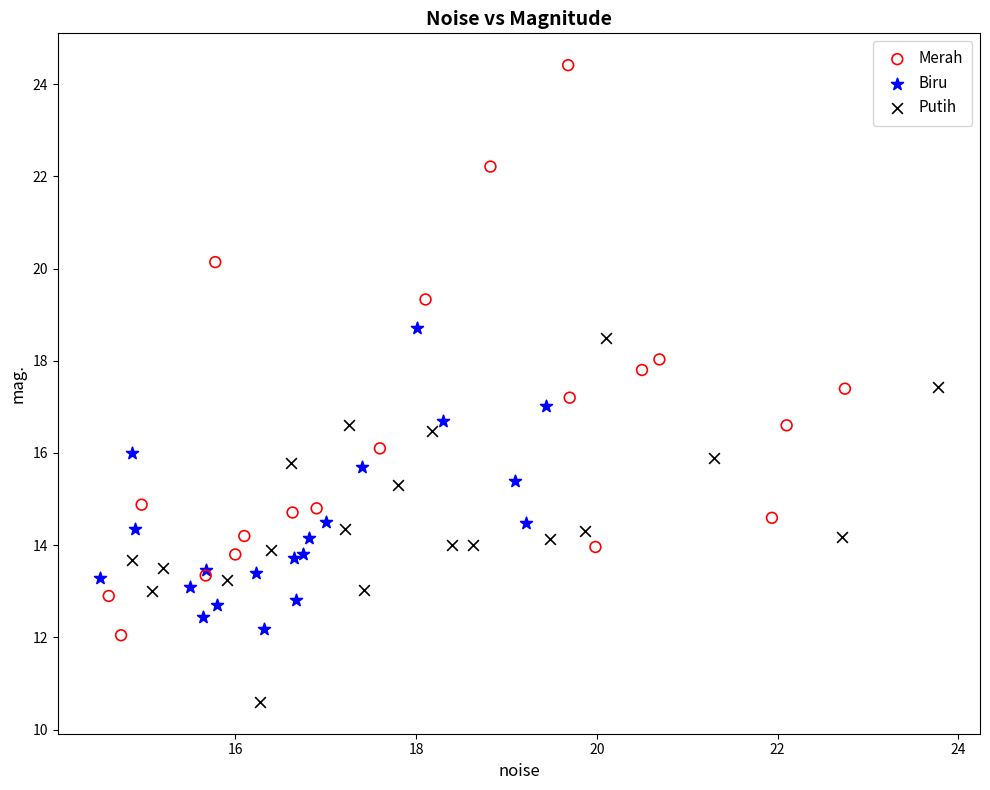

Which series contains the highest Y value?

Merah